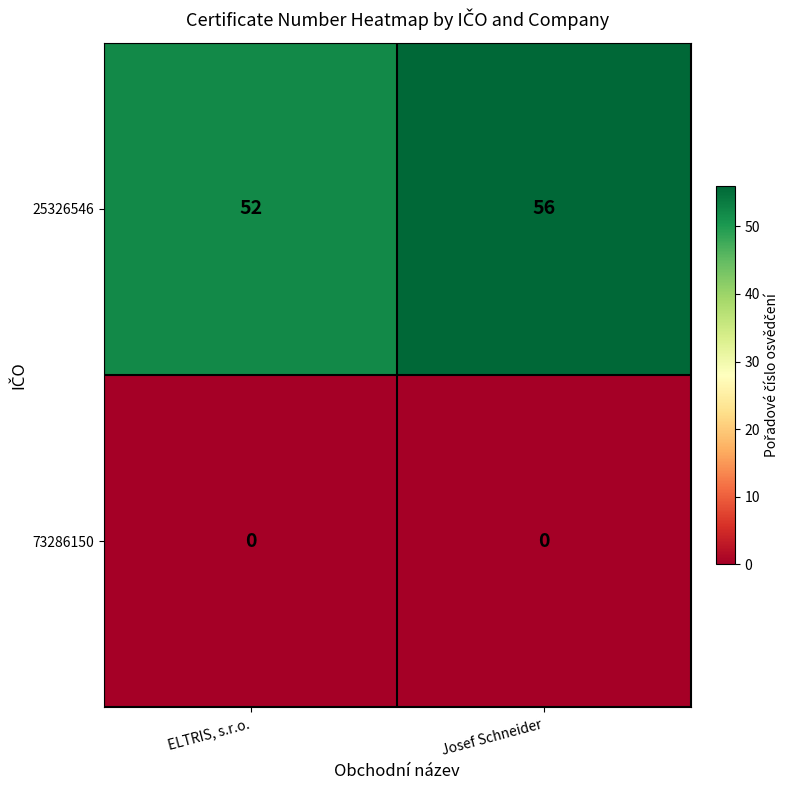

Which category has the highest value in the 25326546 series?

Josef Schneider